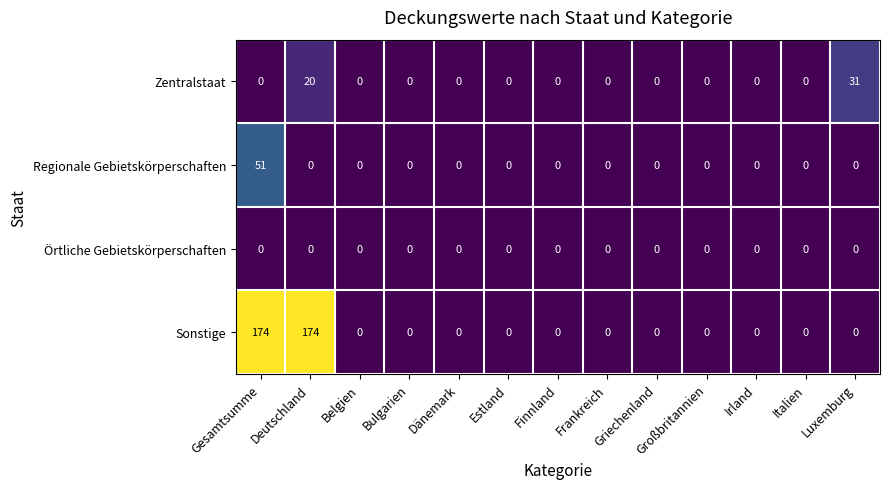

At which category is the sum across all series the highest?

Gesamtsumme